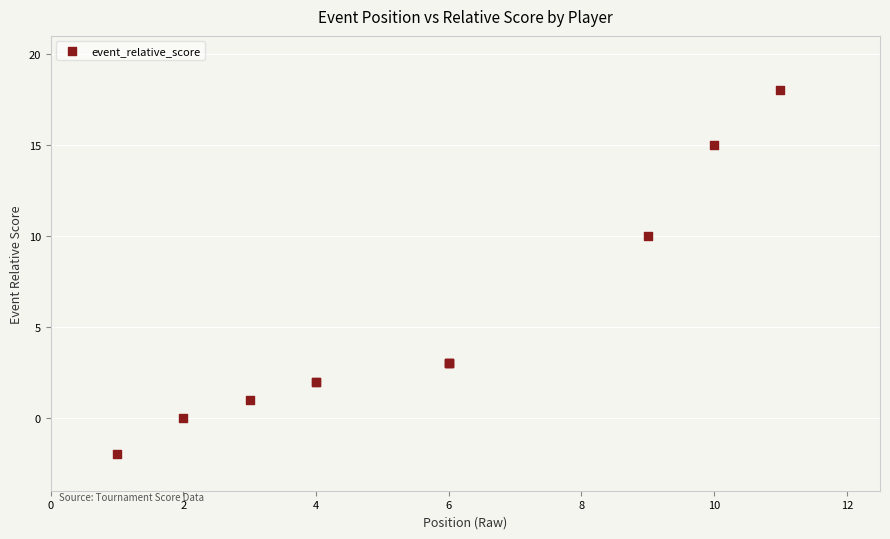

What Y value in the scatter plot is closest to 8?

10